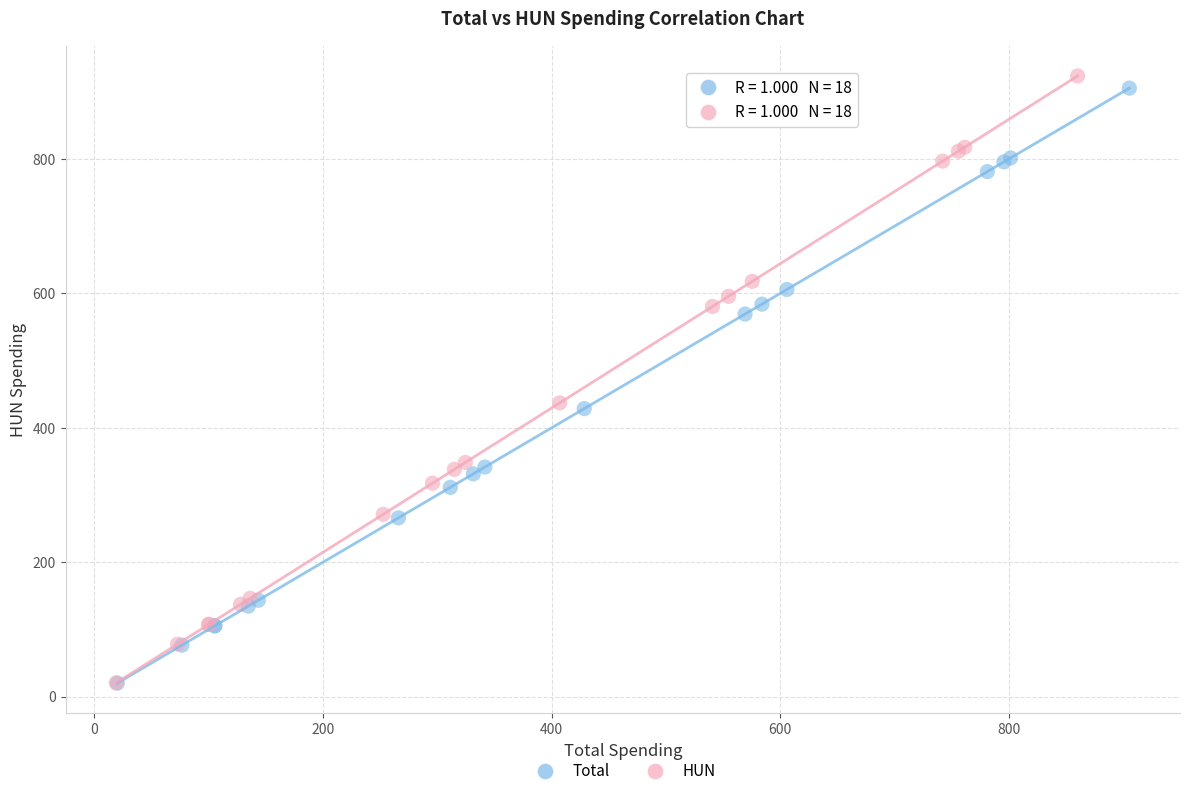

Which series has the widest spread of Y values?

HUN